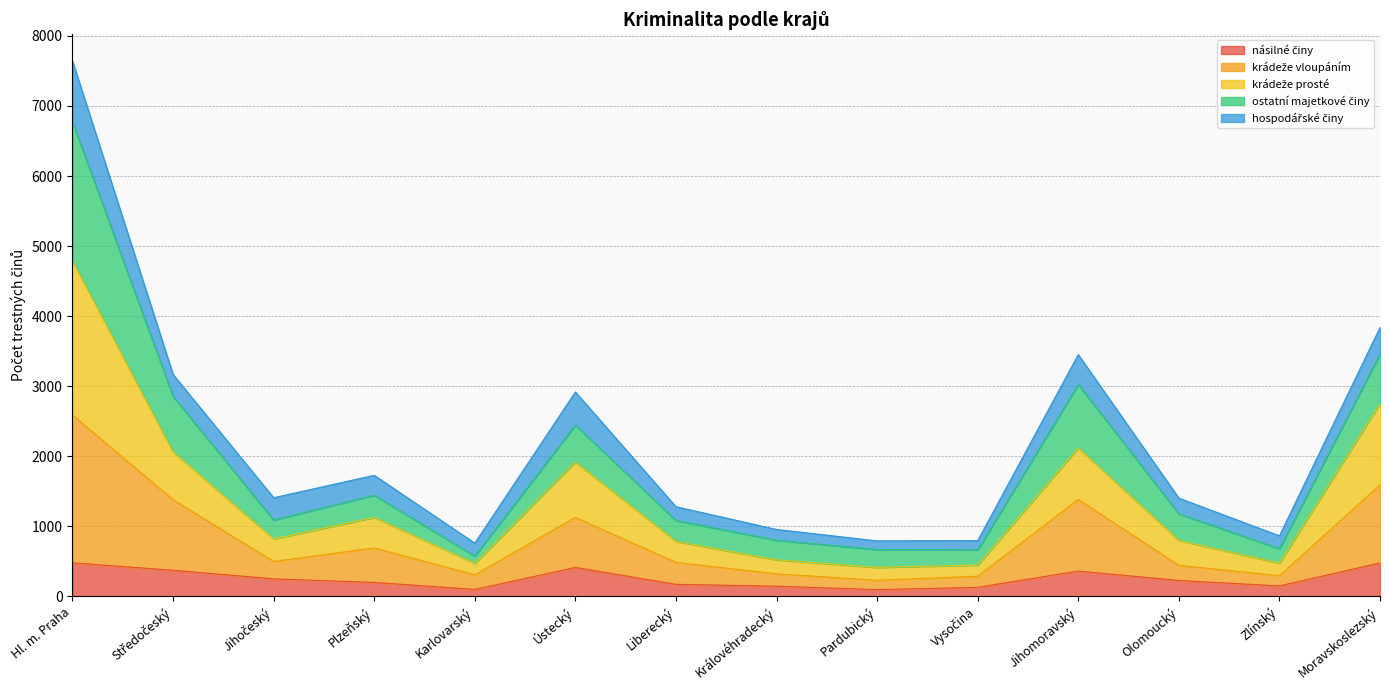

Does the chart display data point markers on the line(s)?

No